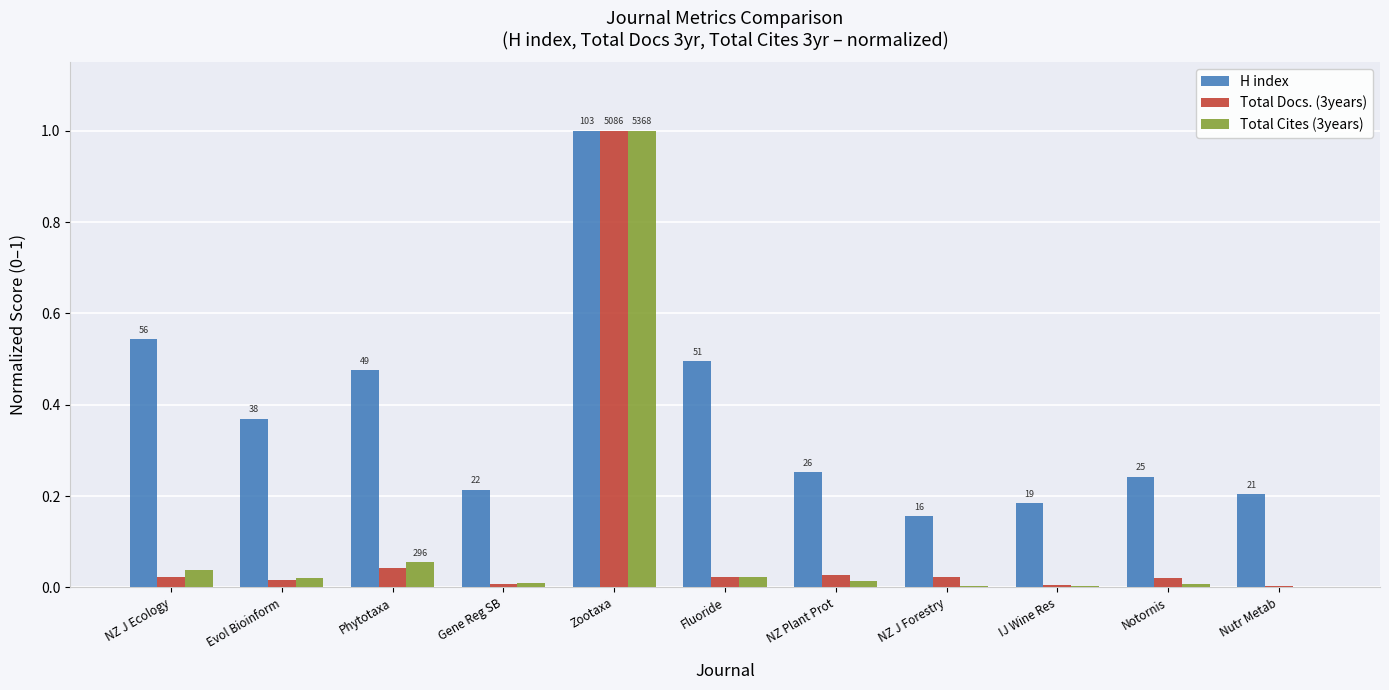

Is the value of H index at Fluoride greater than the value of Total Docs. (3years) at NZ J Forestry?

Yes